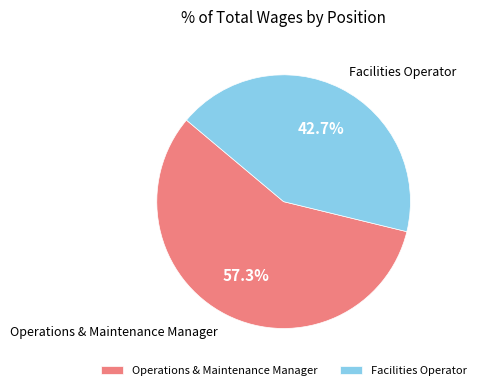

Count the number of slices in the pie.

2